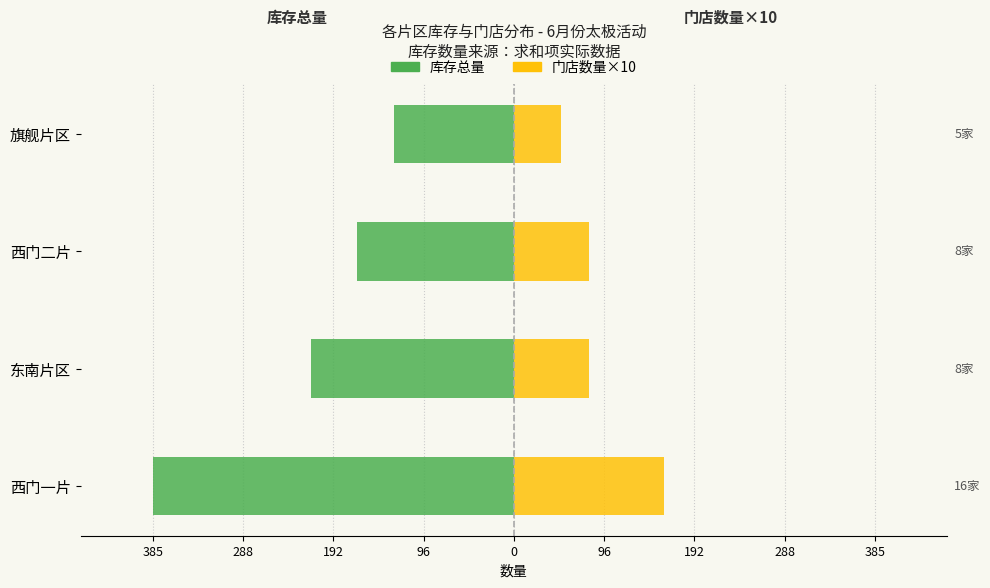

Between 东南片区 and 旗舰片区, which series saw the biggest shift?

库存总量